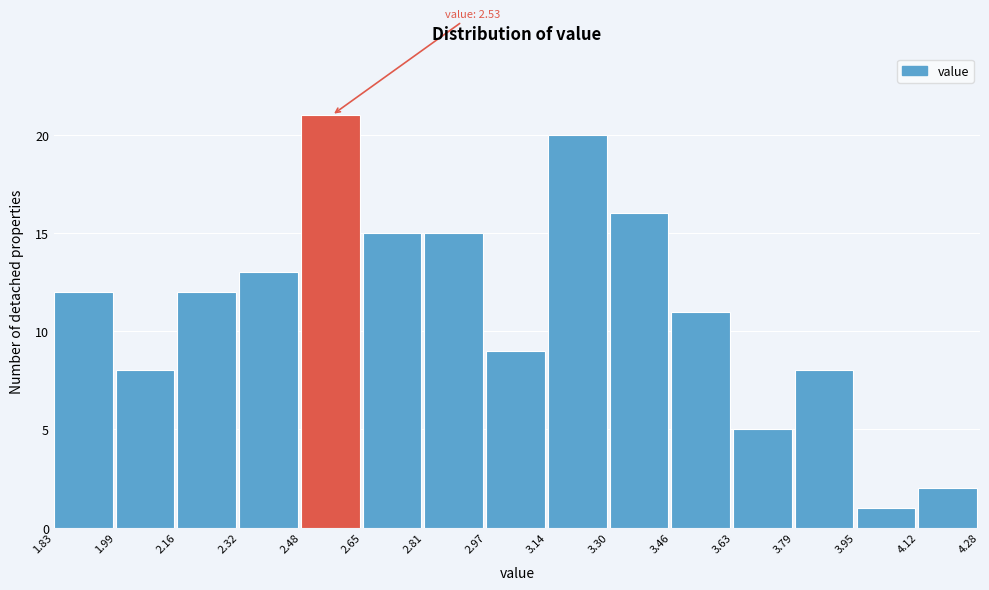

Which range on the x-axis has the tallest bar?

2.48 to 2.65